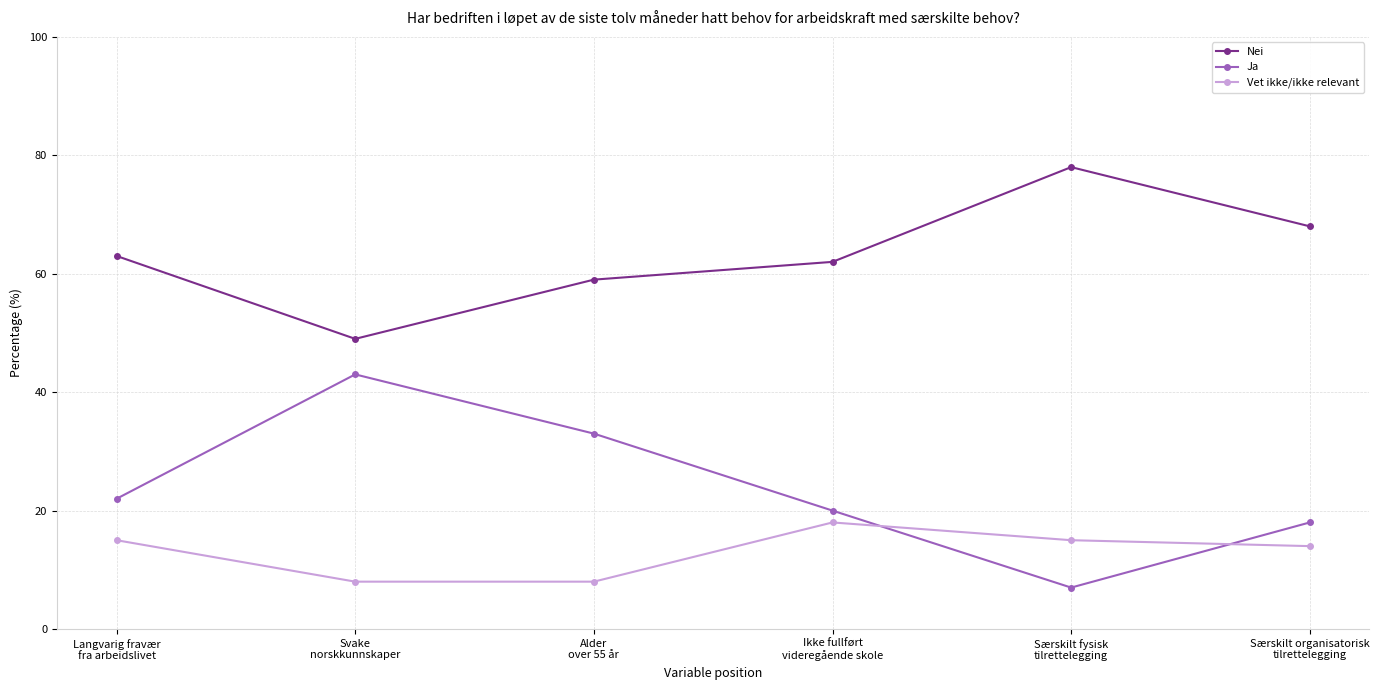

Which series has the largest total across all categories?

Nei